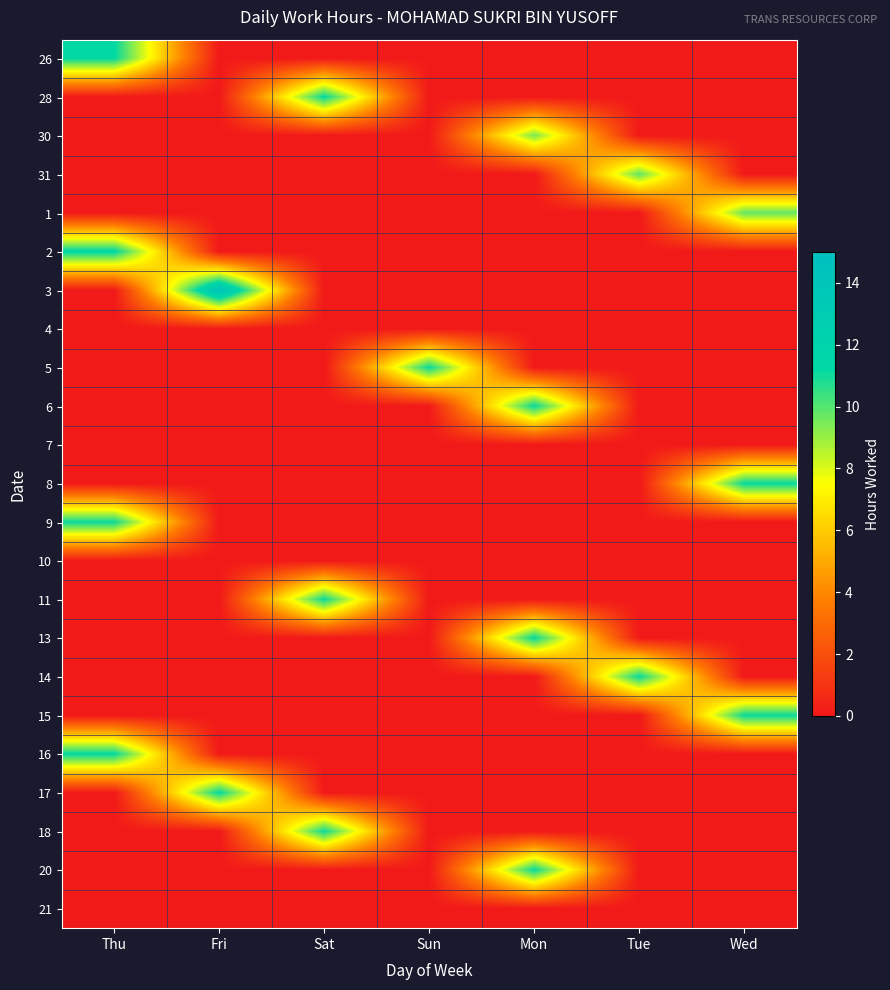

What is the maximum value shown in the chart?

14.2